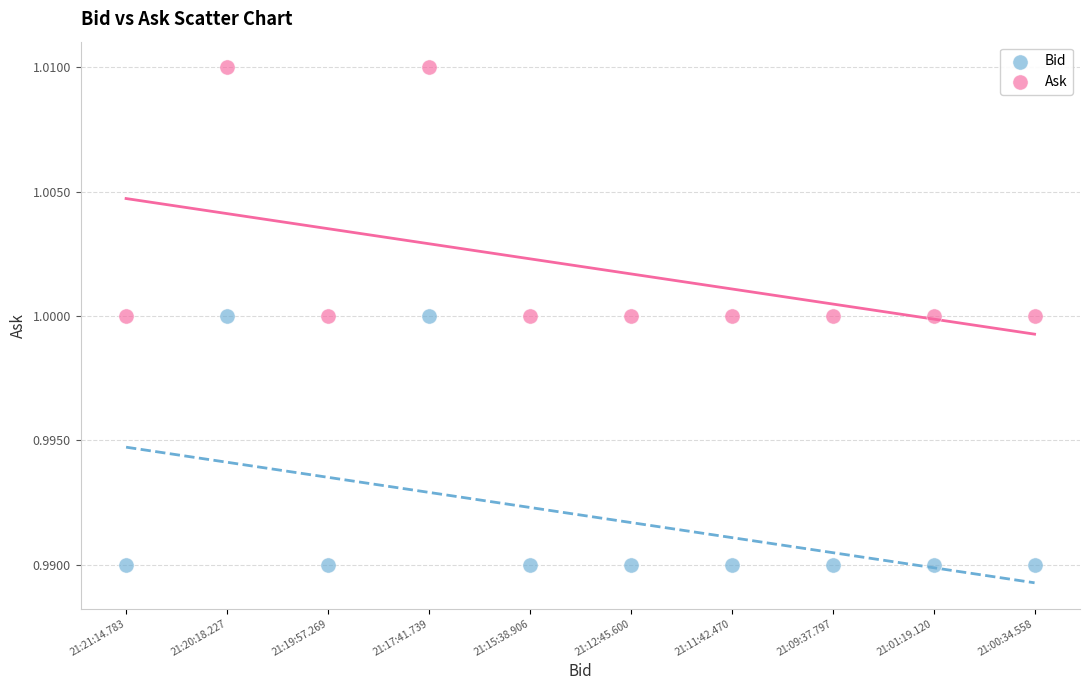

Which series contains the lowest Y value?

Bid